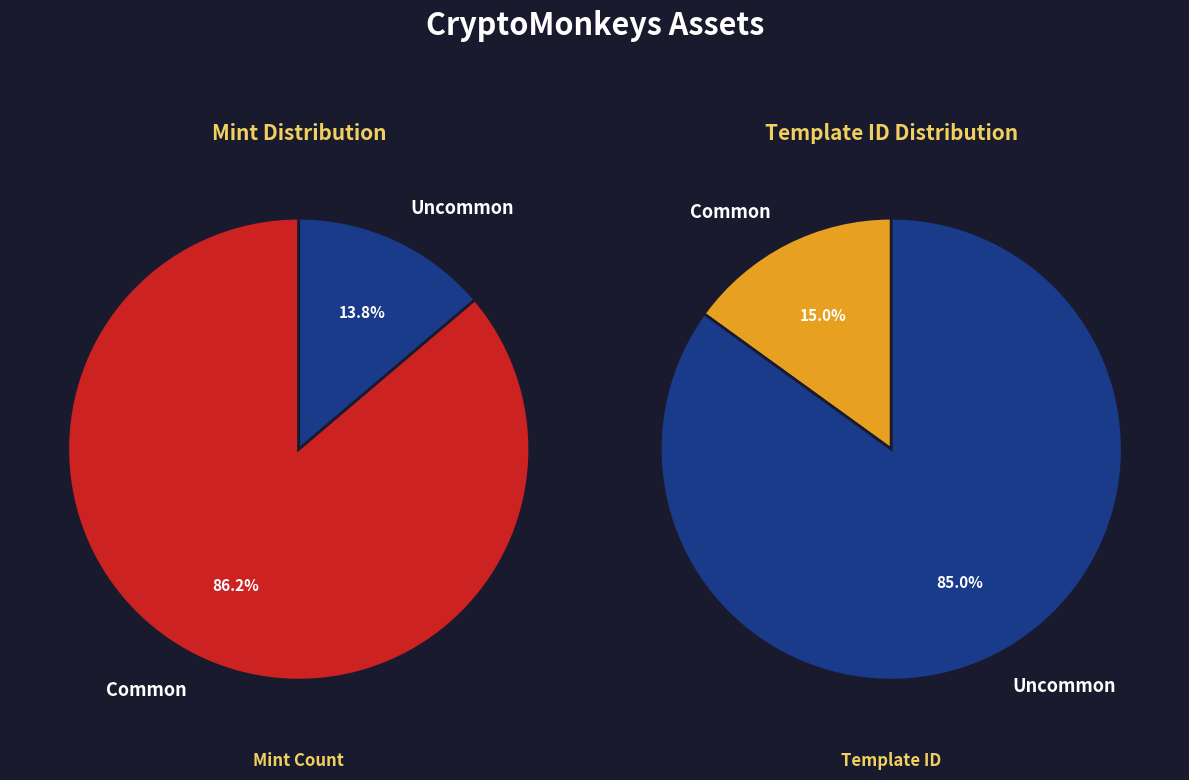

To the nearest percent, what is the difference between the The Black Wizard (Uncommon) and The Nifty Shopper (Common) slice percentages?

72%